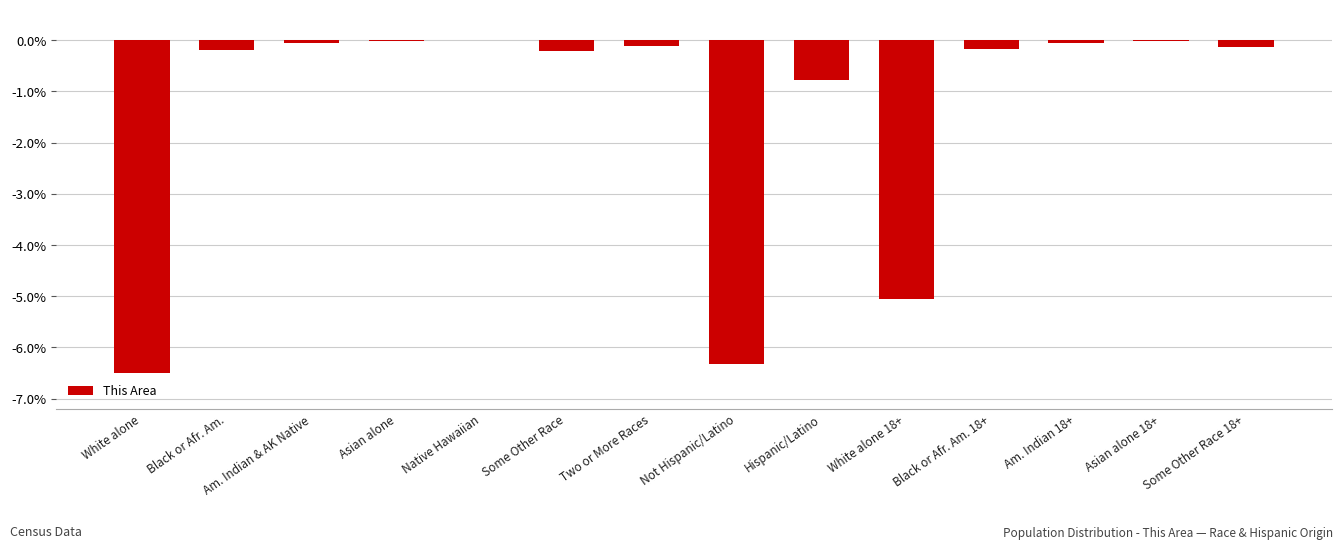

The value at Asian alone is -0.0. True or false?

True